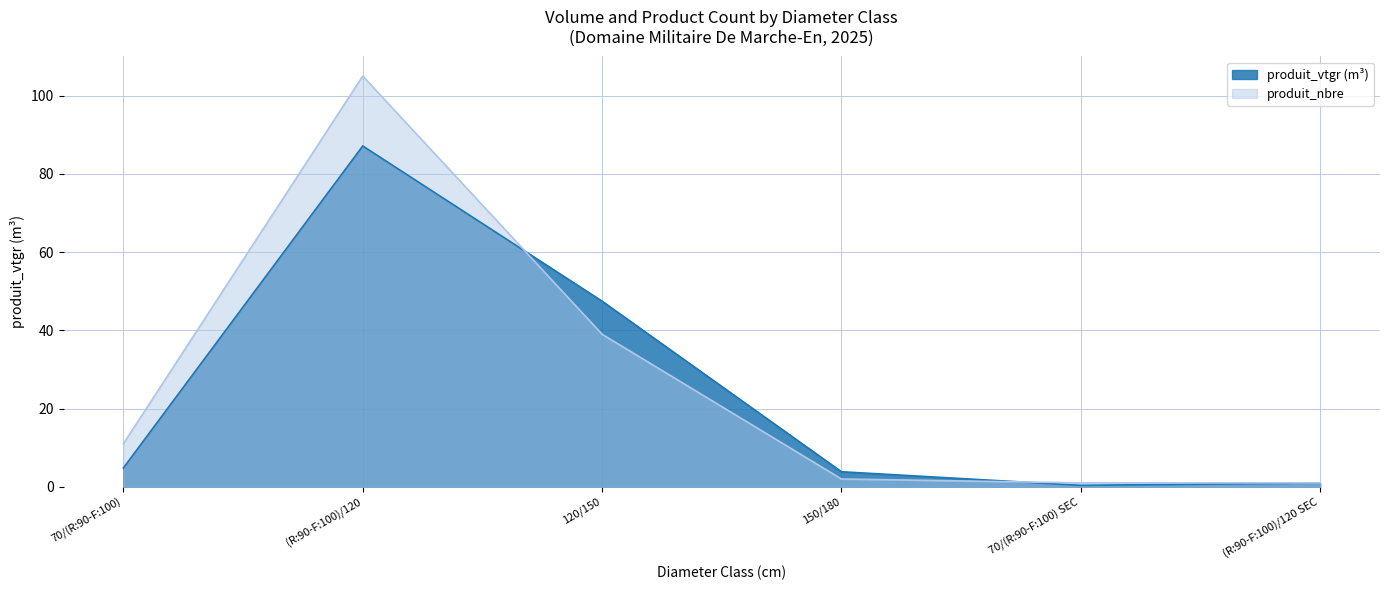

Which series has the largest range (max minus min)?

produit_nbre